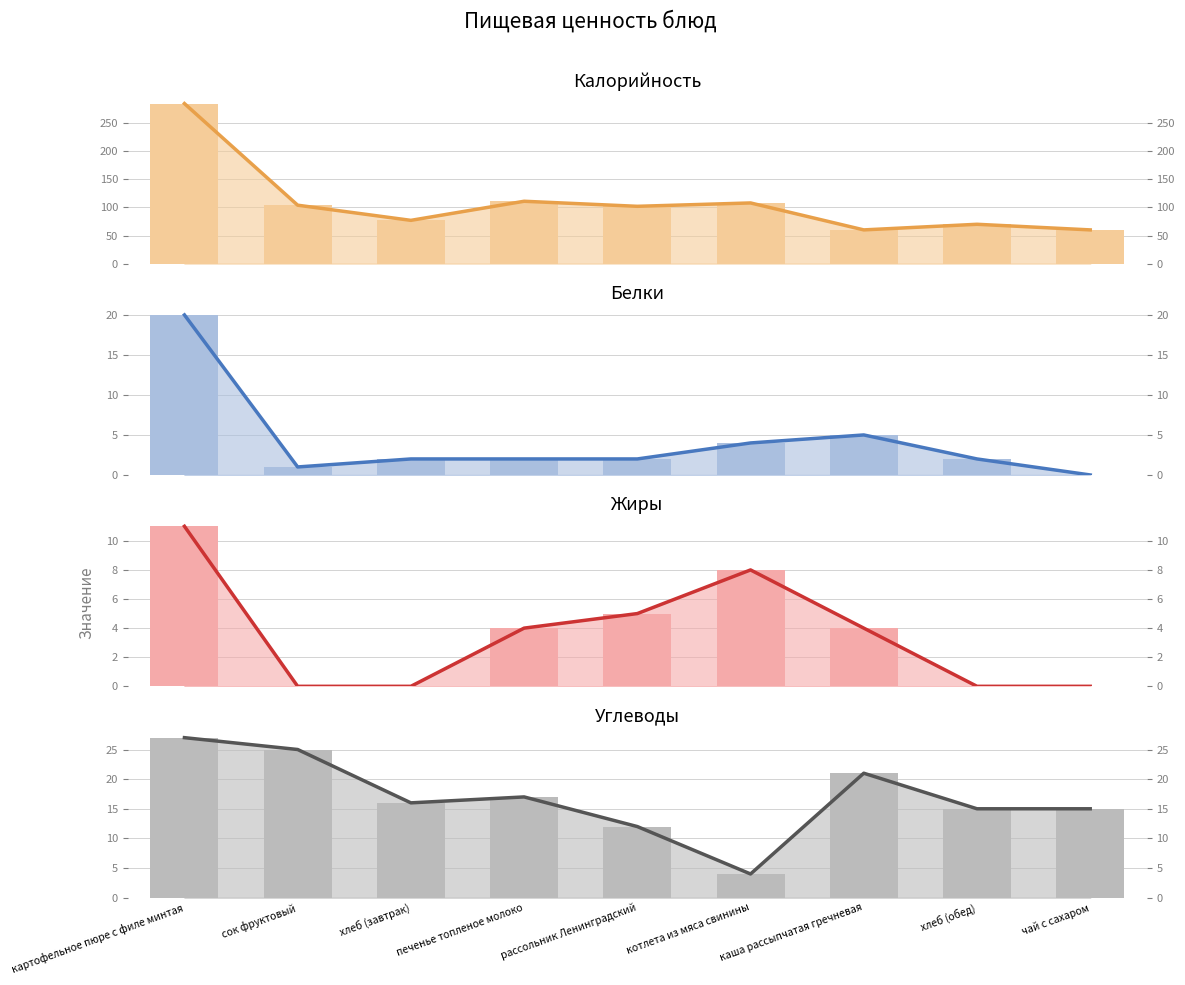

What is the difference between the second highest and minimum values in the Жиры series?

8